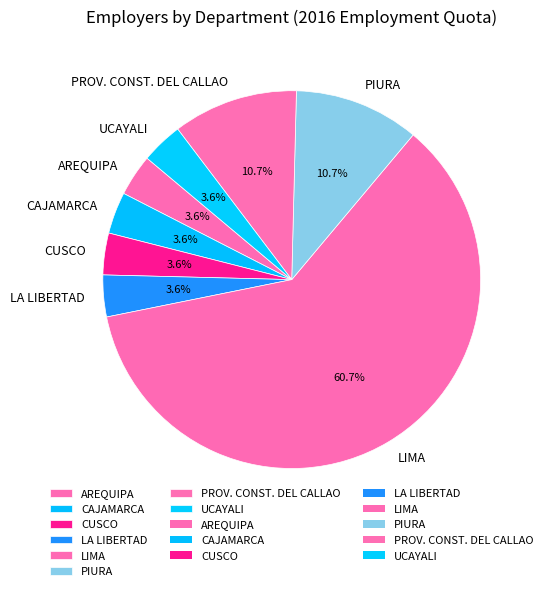

What is the largest slice in the pie chart?

LIMA